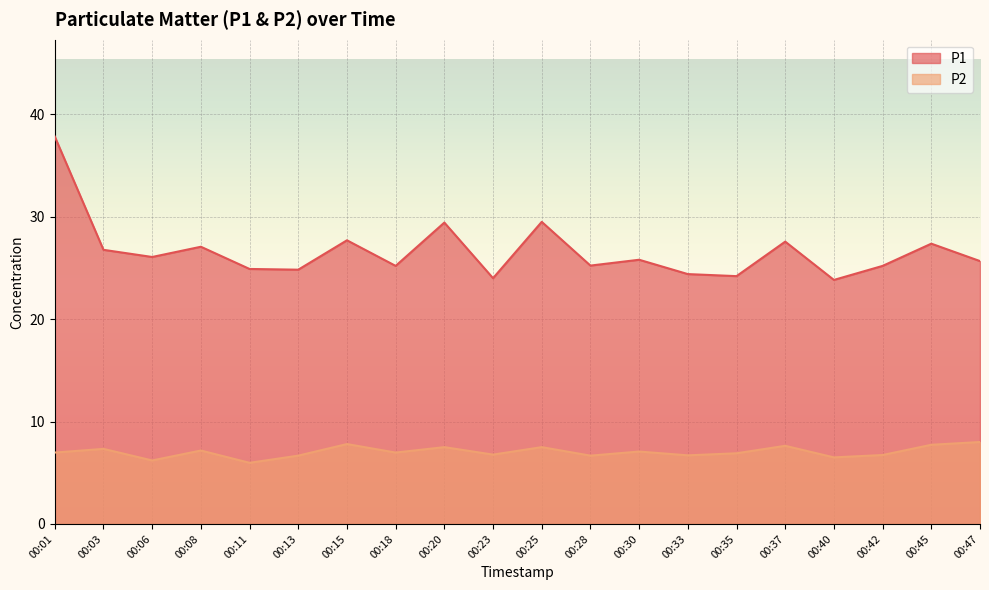

Where is the first local maximum for P1?

00:08